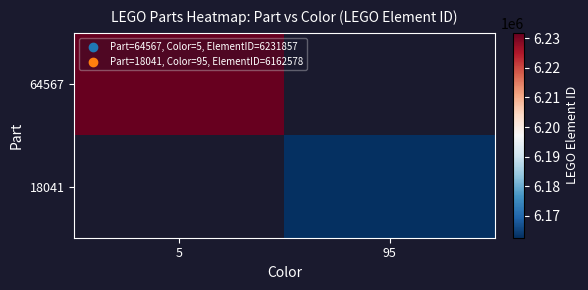

Rank the series by their maximum value, from highest to lowest.

64567, 18041